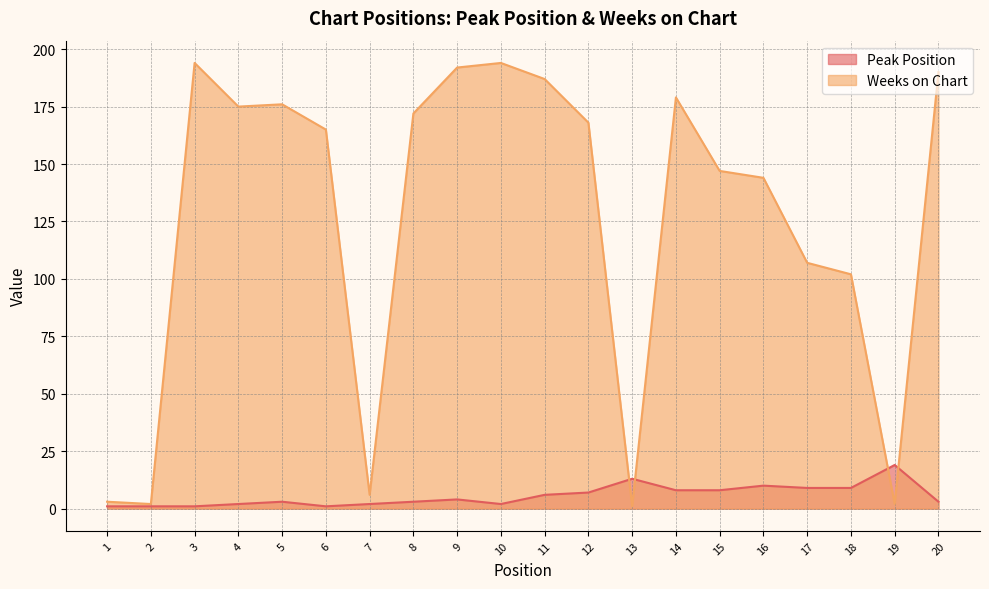

At 10, list the series in order from largest to smallest.

Weeks on Chart, Peak Position